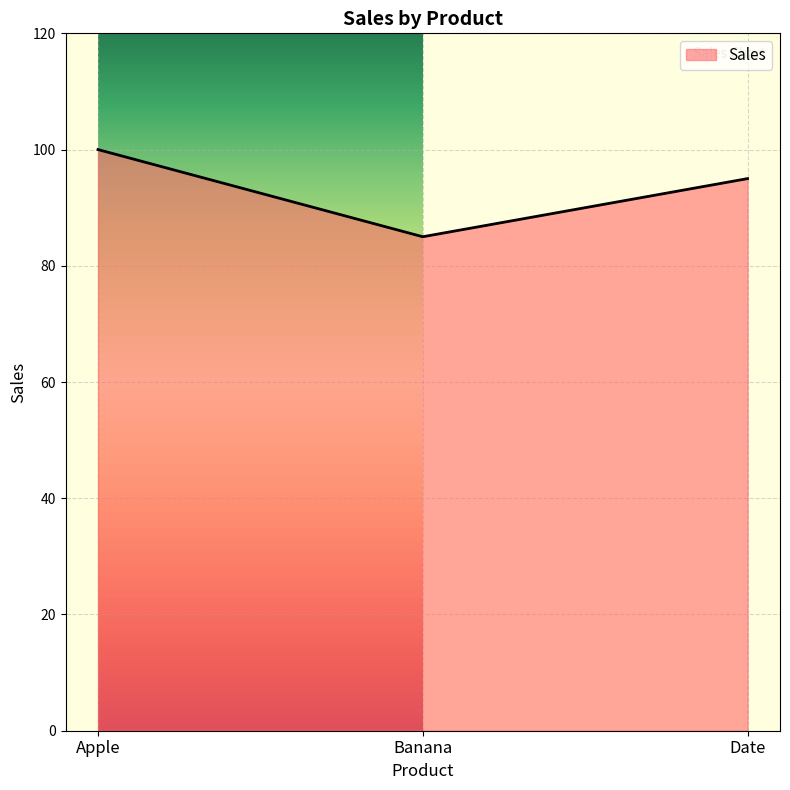

What is the change in value from Apple to Date?

-5